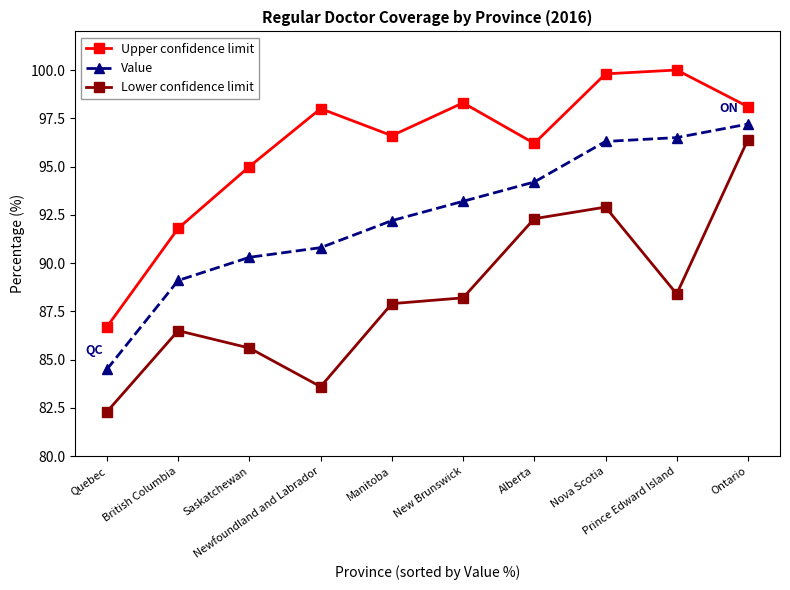

At which category is the sum across all series the highest?

Ontario